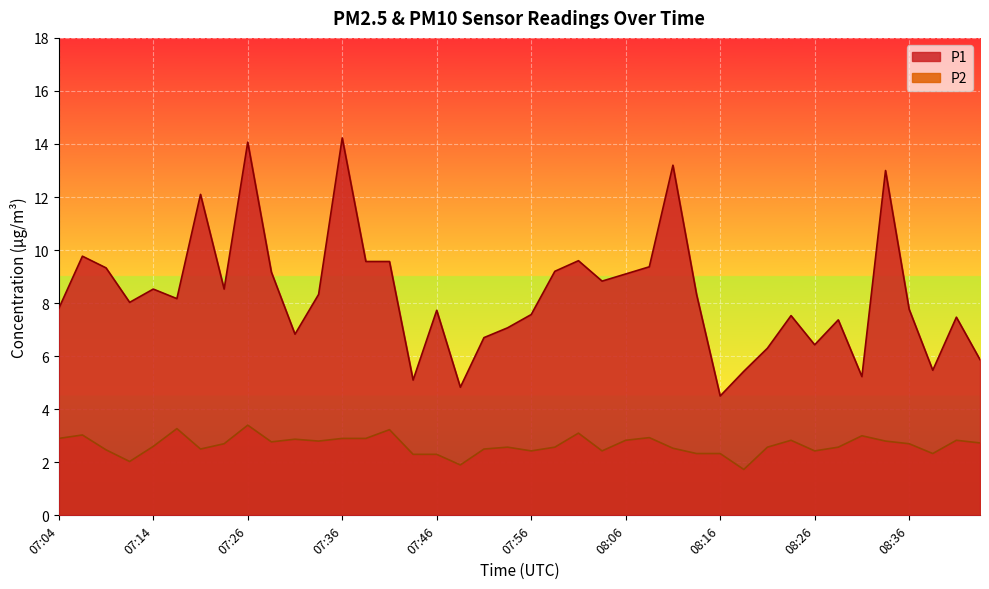

Between 08:01 and 08:09, which series saw the biggest shift?

P1